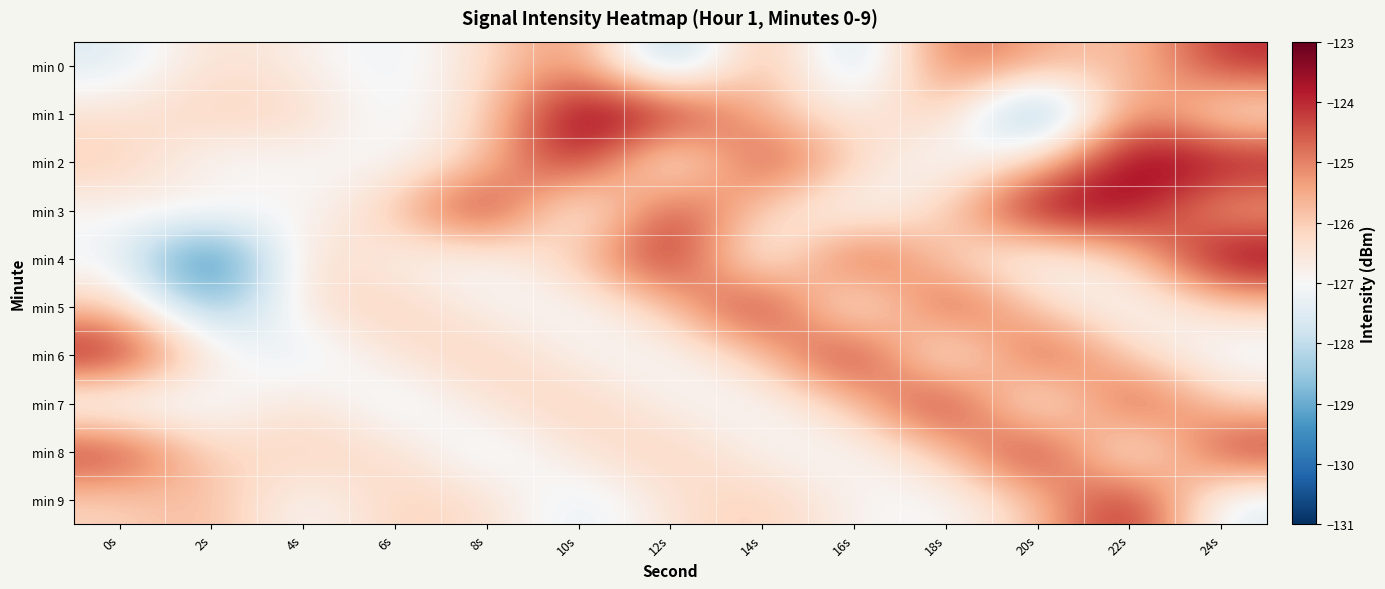

How many data points does each series have?

13